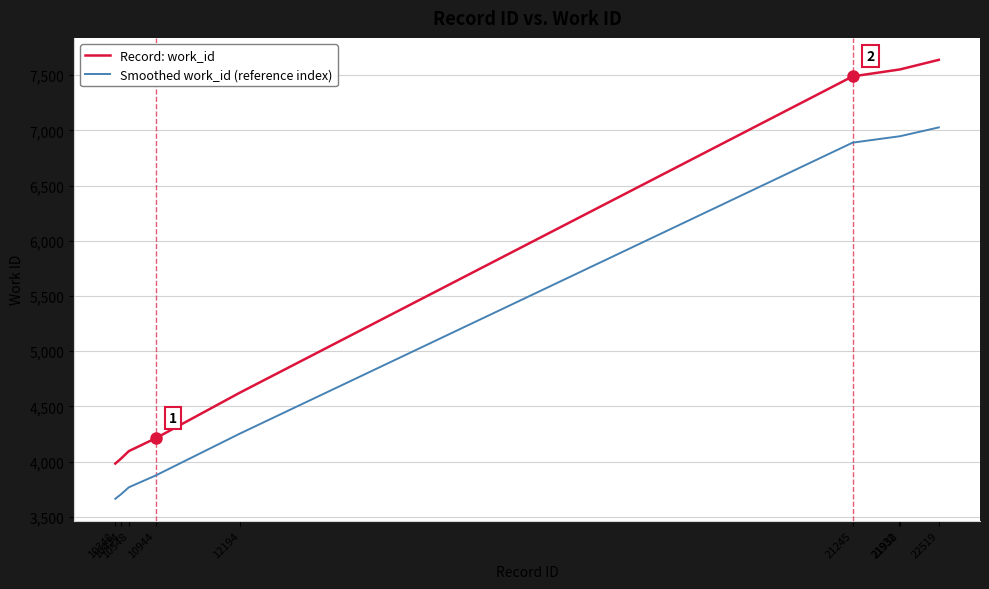

Does the chart have visible grid lines?

Yes